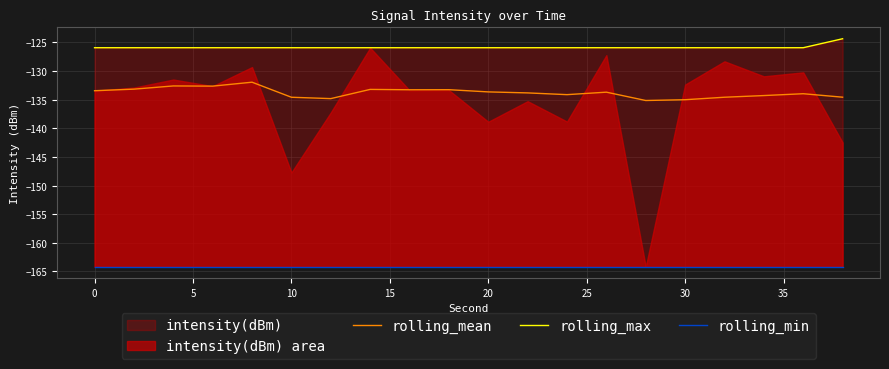

The value of rolling_mean at 0 is -133.4. True or false?

True